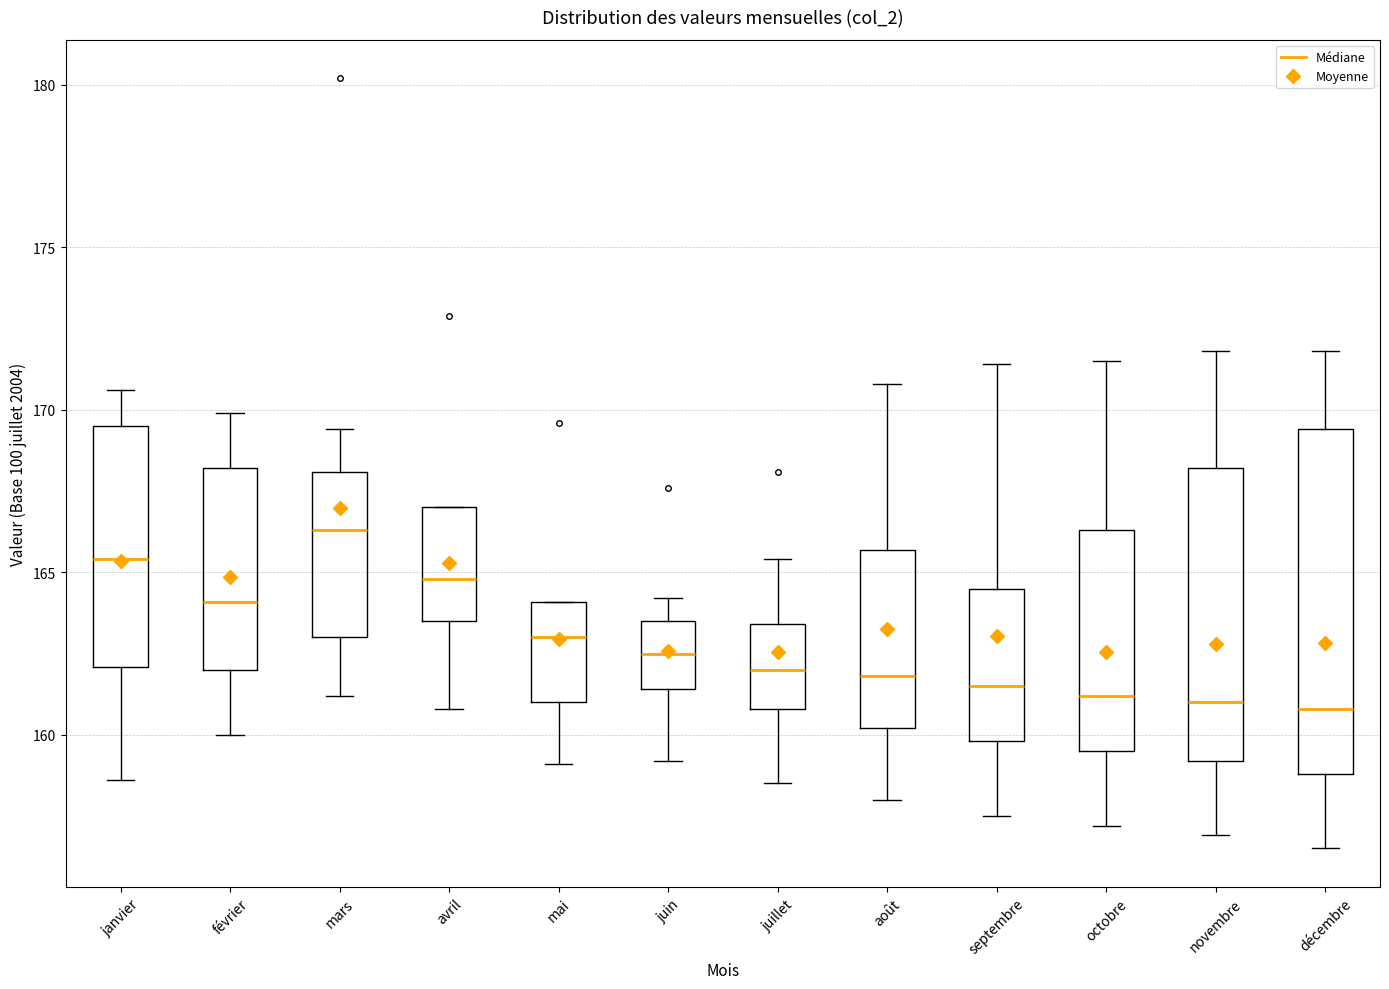

Where does the median line of the box for novembre sit on the y-axis? The values are not printed on the chart, so give them approximately, as read against the axis.

161.0